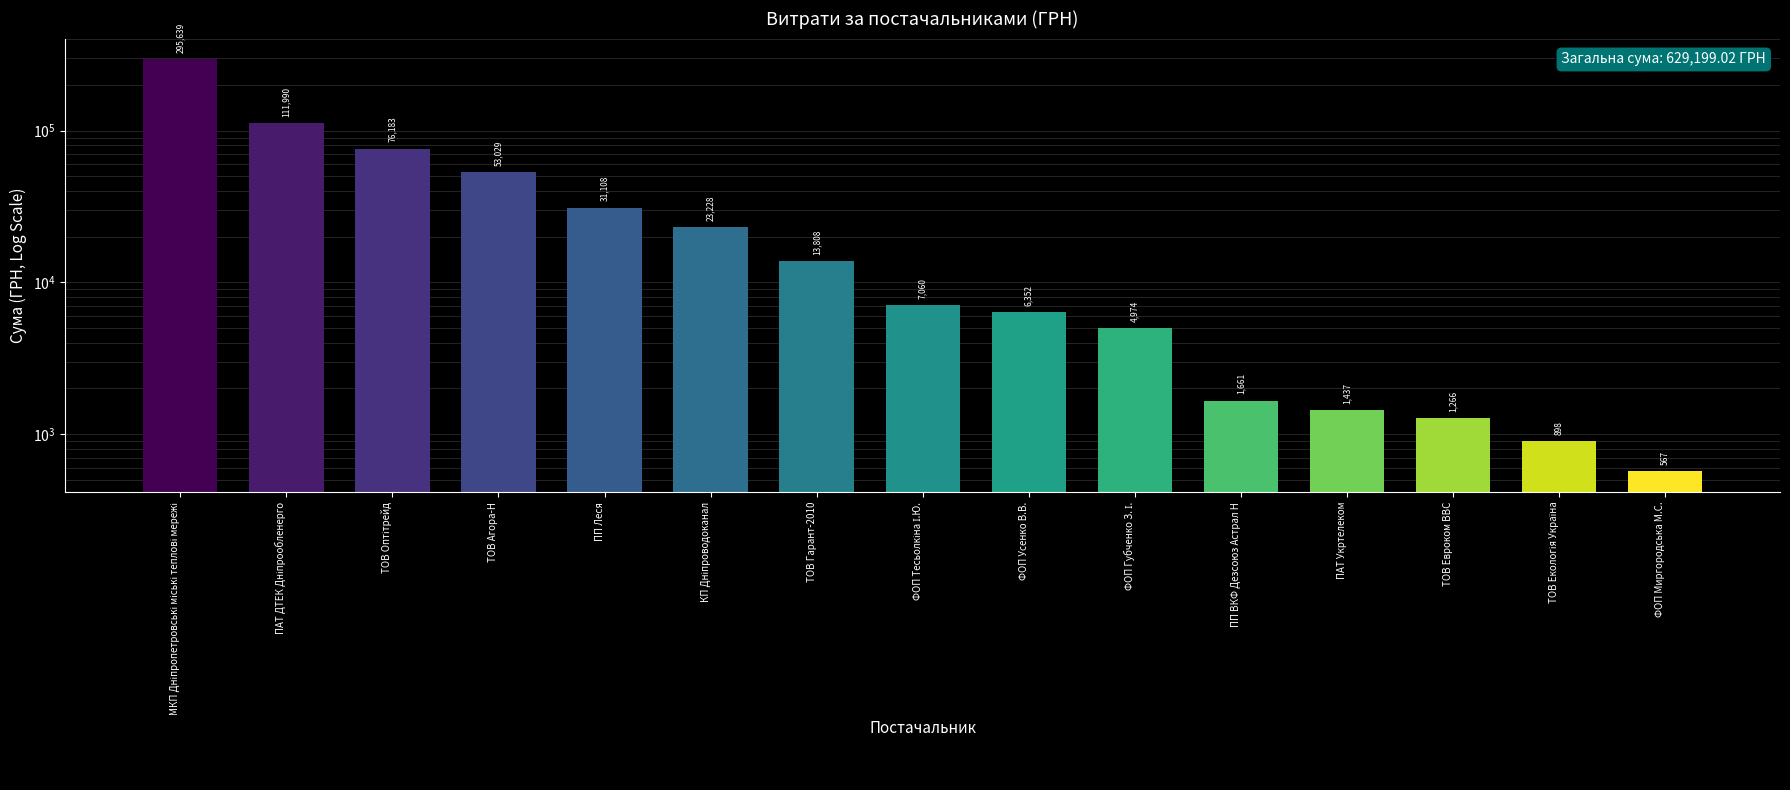

What is the value of the 6th bar from the left?

23228.0